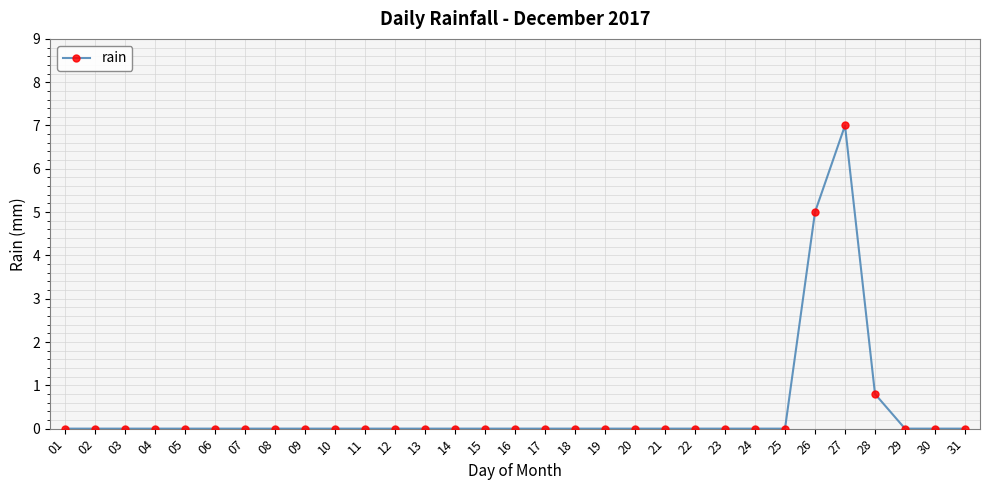

Reading left to right, what are all the values shown in this chart?

01=0.0	02=0.0	03=0.0	04=0.0	05=0.0	06=0.0	07=0.0	08=0.0	09=0.0	10=0.0	11=0.0	12=0.0	13=0.0	14=0.0	15=0.0	16=0.0	17=0.0	18=0.0	19=0.0	20=0.0	21=0.0	22=0.0	23=0.0	24=0.0	25=0.0	26=5.0	27=7.0	28=0.8	29=0.0	30=0.0	31=0.0